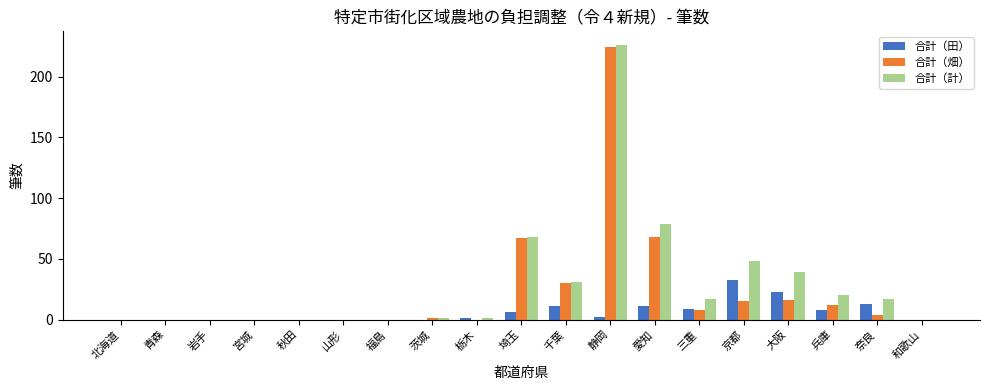

How many distinct data groups are displayed?

3